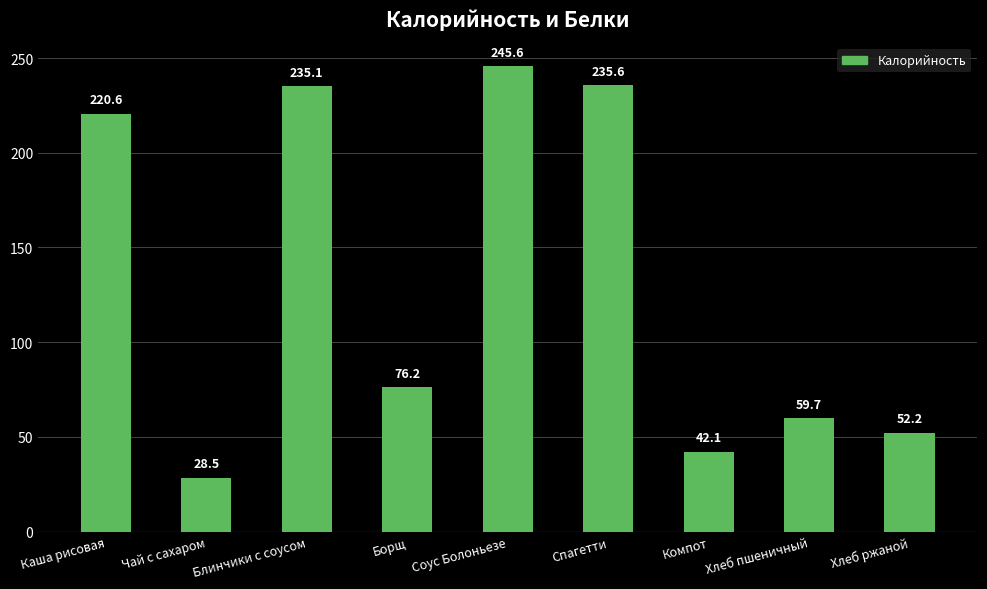

How many bars are there in total?

9